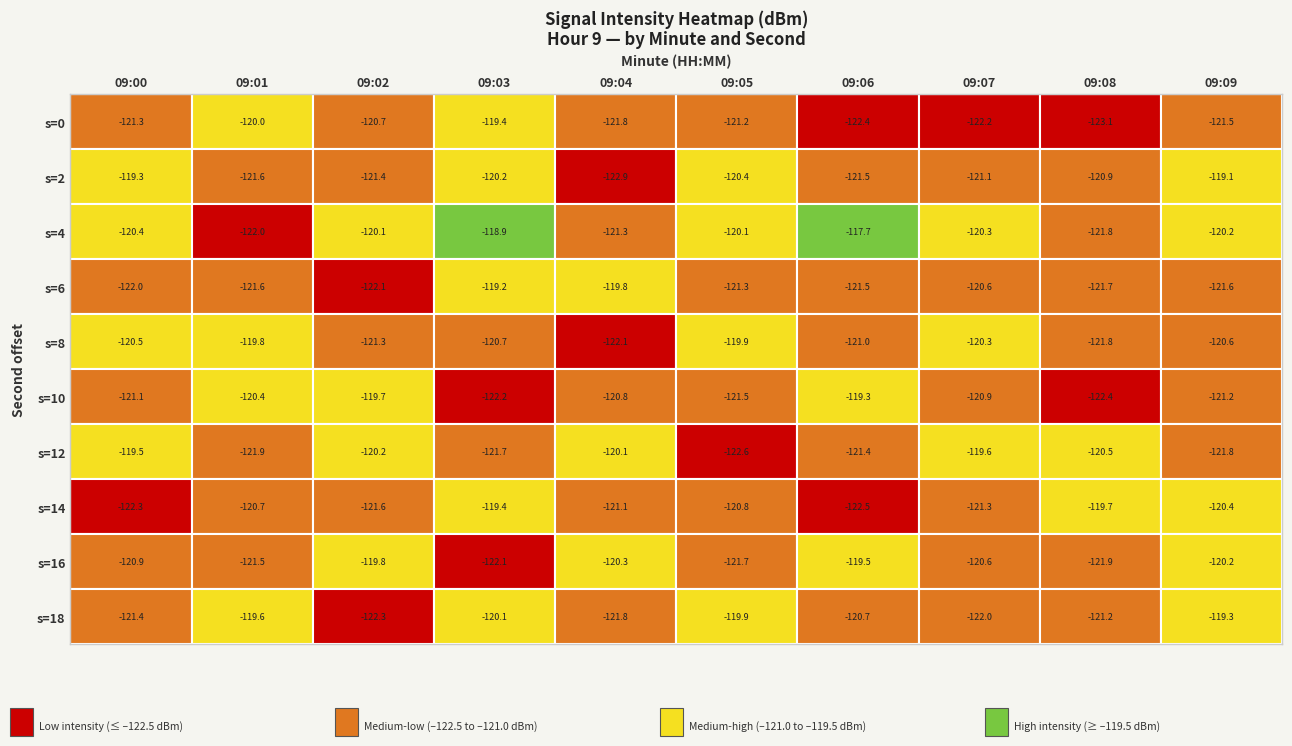

How many categories are shown in the chart?

10